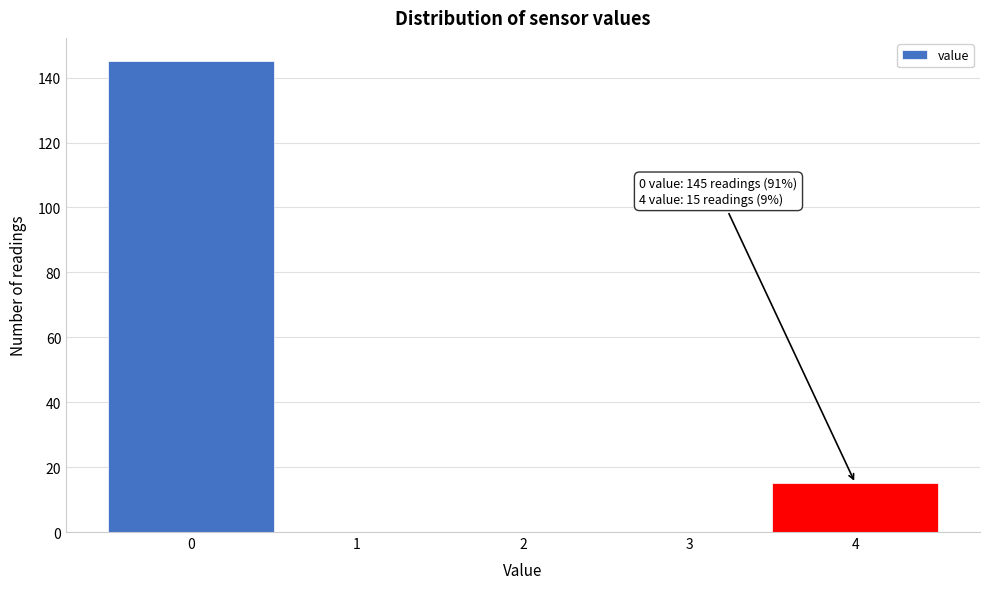

Reading left to right, transcribe all the data shown in this chart.

0=145	1=0	2=0	3=0	4=15